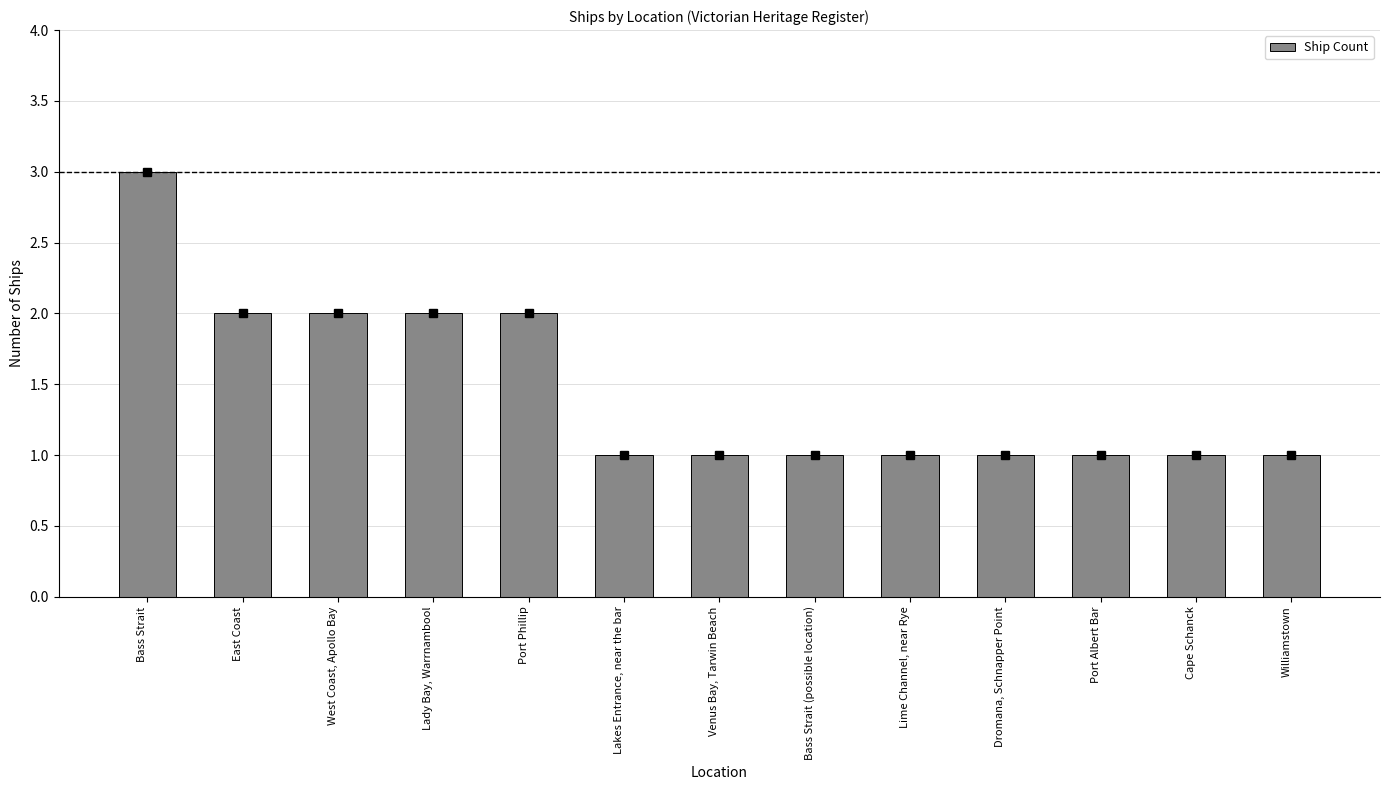

How many values are between 1 and 2?

12